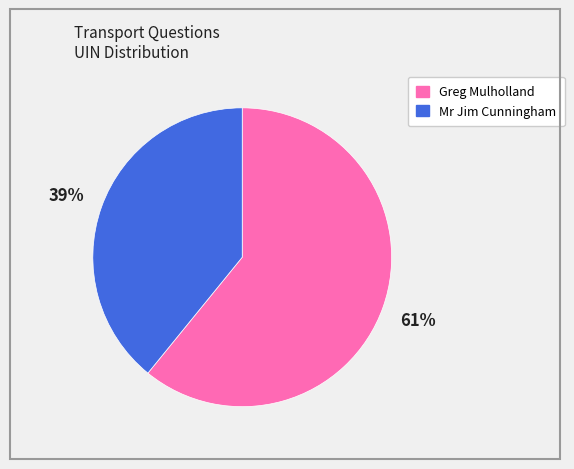

To the nearest percent, what is the average slice percentage?

50%